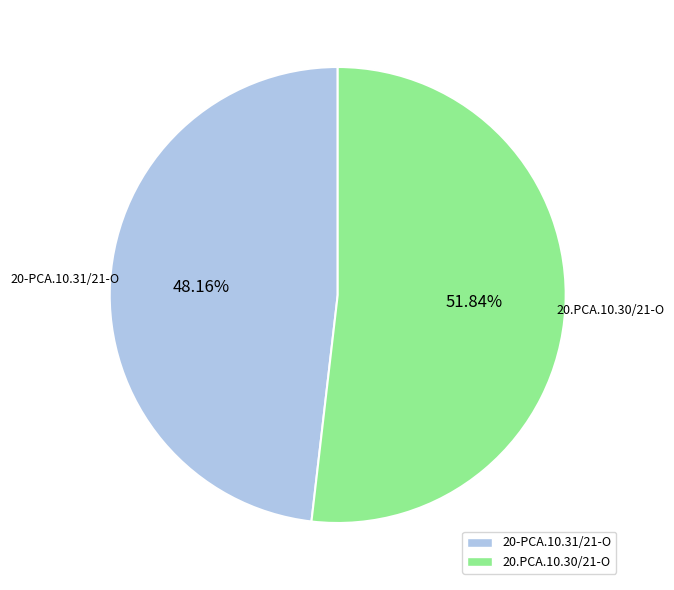

Which category has the biggest portion of the pie?

20.PCA.10.30/21-O